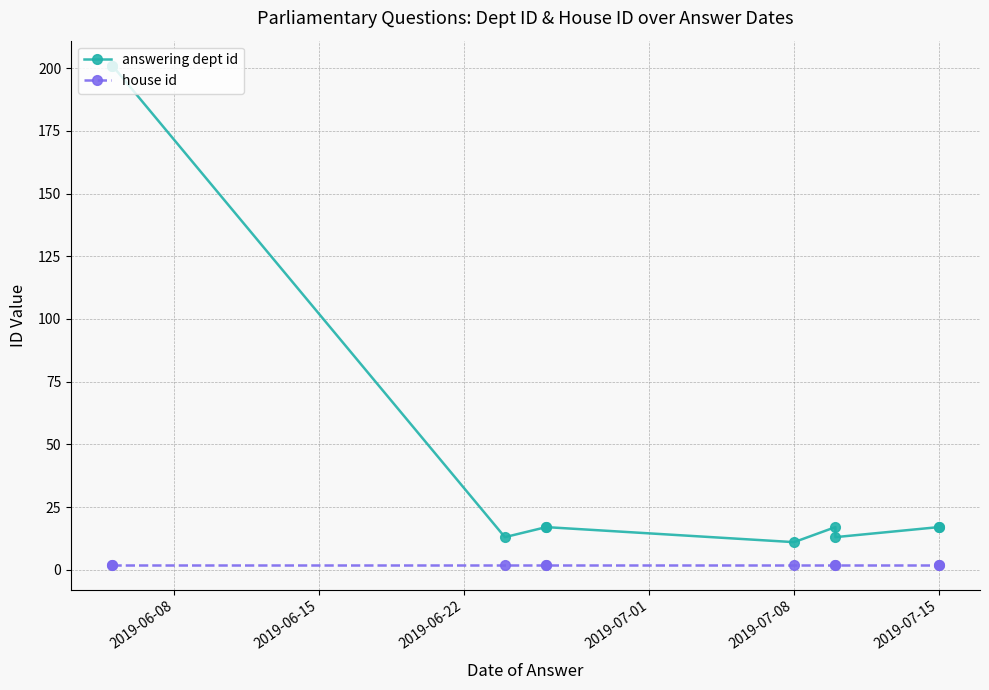

What is the minimum value shown in the chart?

2